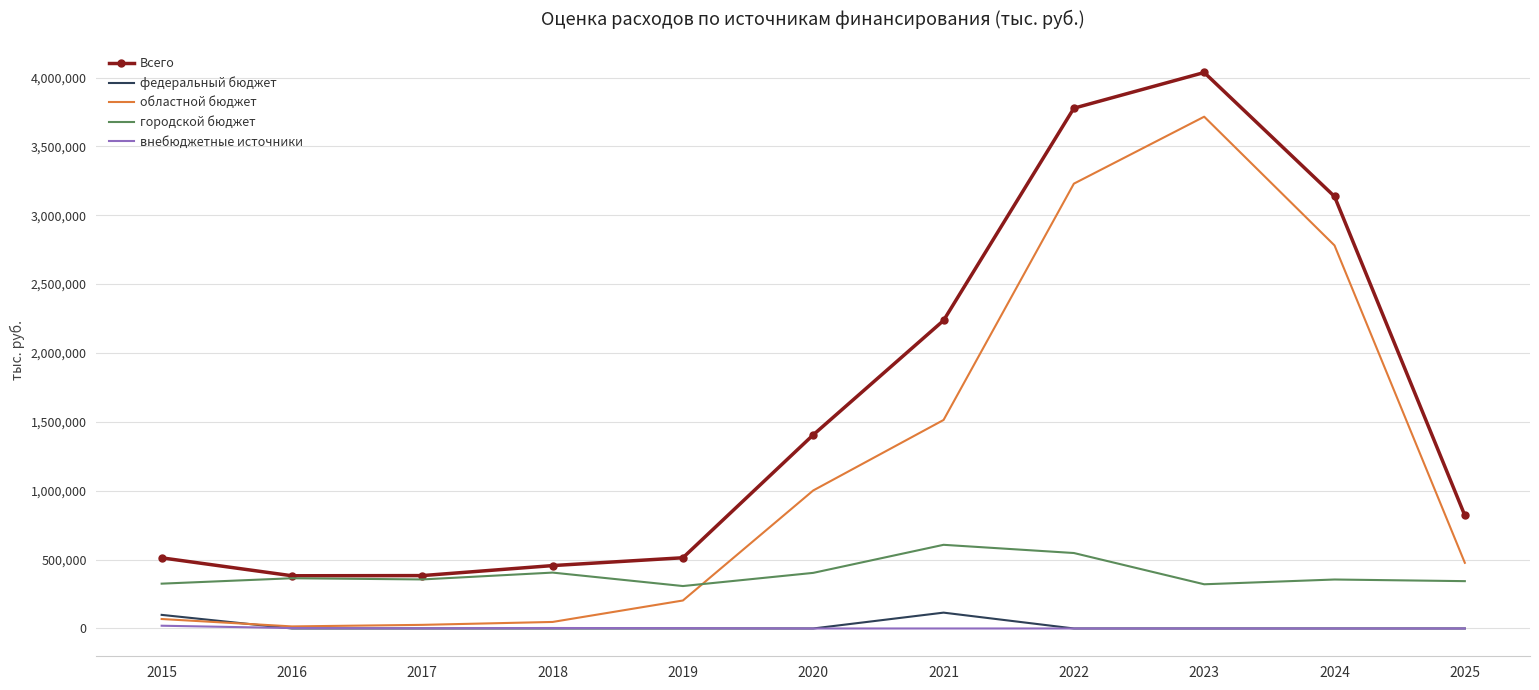

Is the value of Всего at 2023 greater than the value of федеральный бюджет at 2020?

Yes